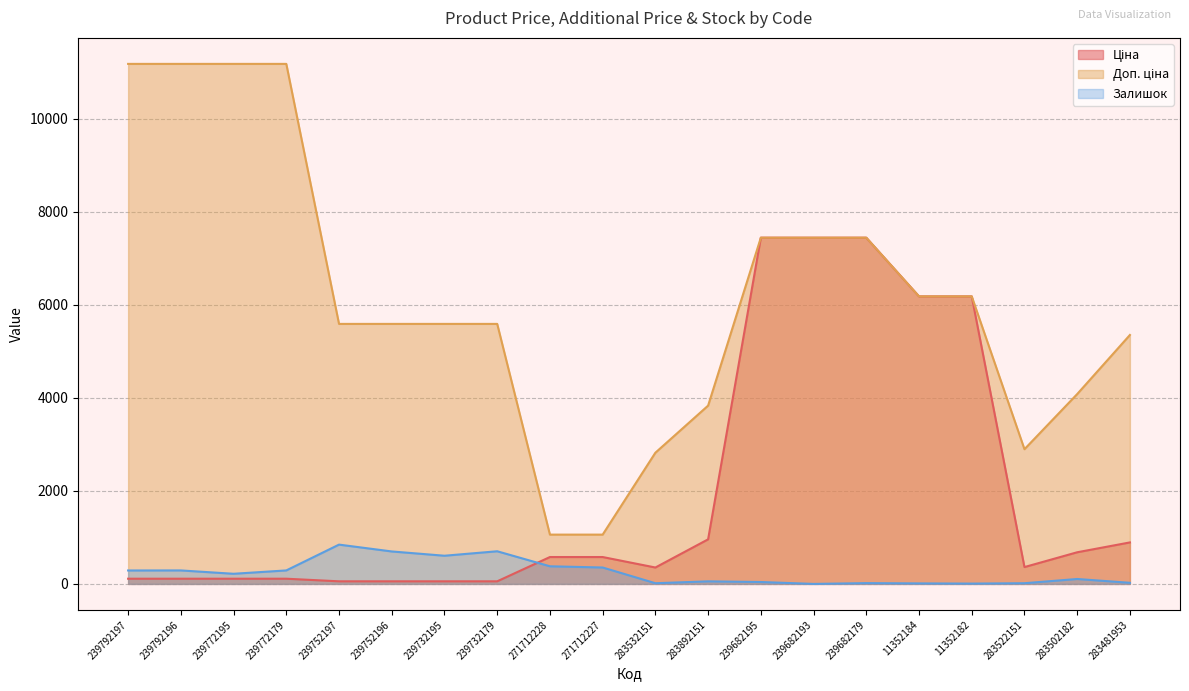

In Залишок, how many points are higher than both neighbors (excluding endpoints)?

6